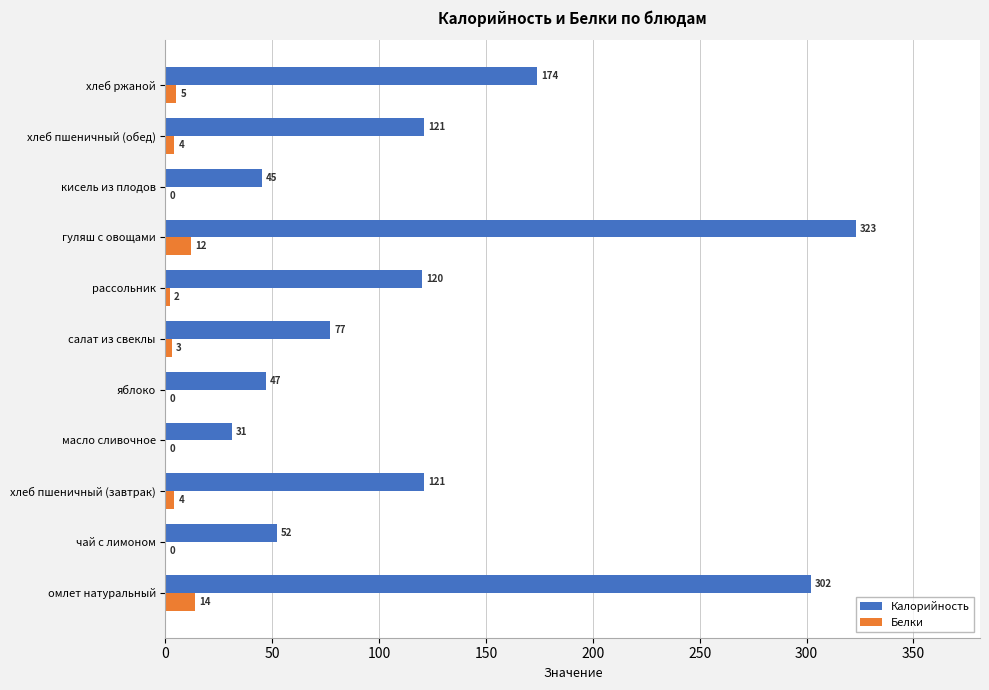

True or false: Калорийность has a value of 204 at хлеб пшеничный (завтрак).

False